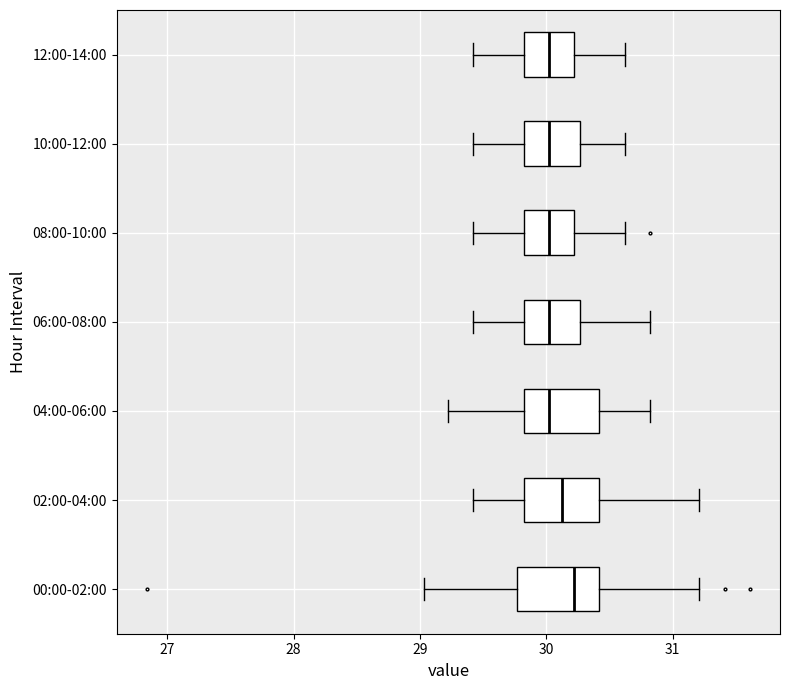

Which box's median line is the furthest to the right?

00:00-02:00